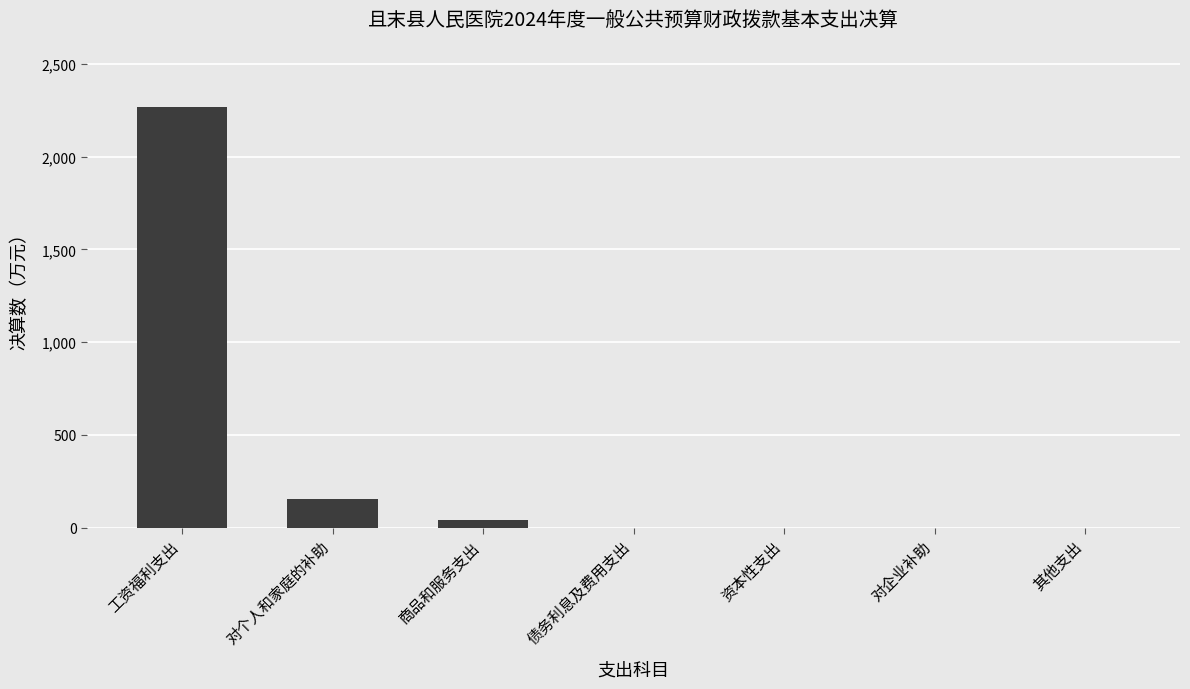

What is the greatest value displayed?

2265.4